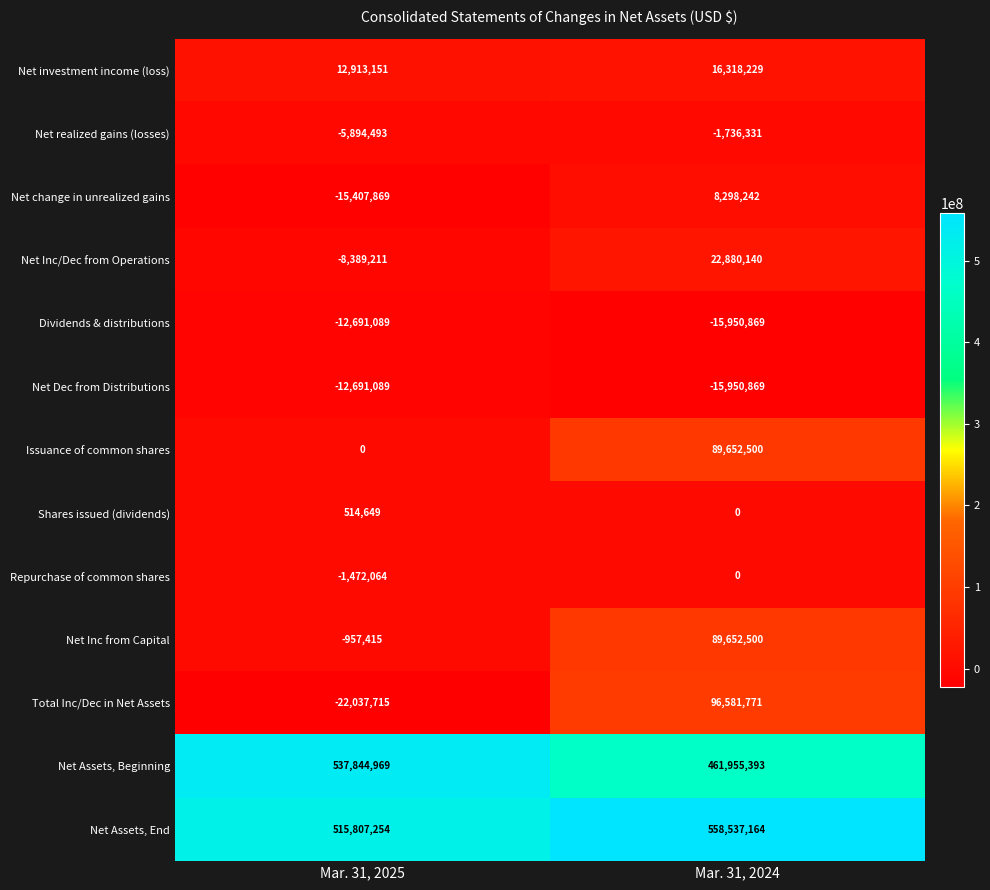

What is the total value across all series at Mar. 31, 2025?

987539078